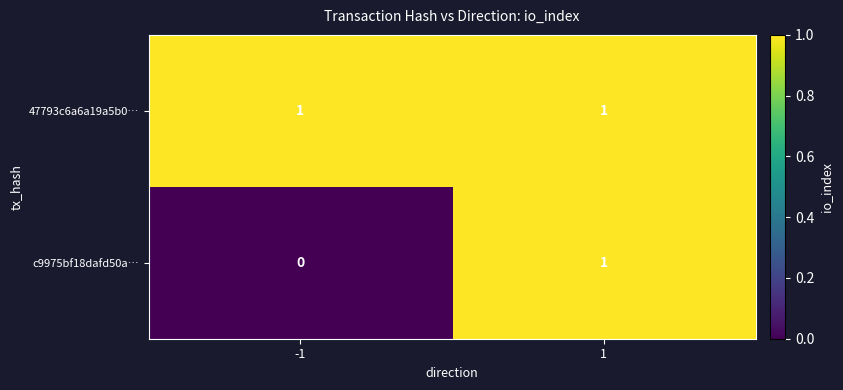

Rank the series at -1 from highest to lowest value.

47793c6a6a19a5b0…, c9975bf18dafd50a…